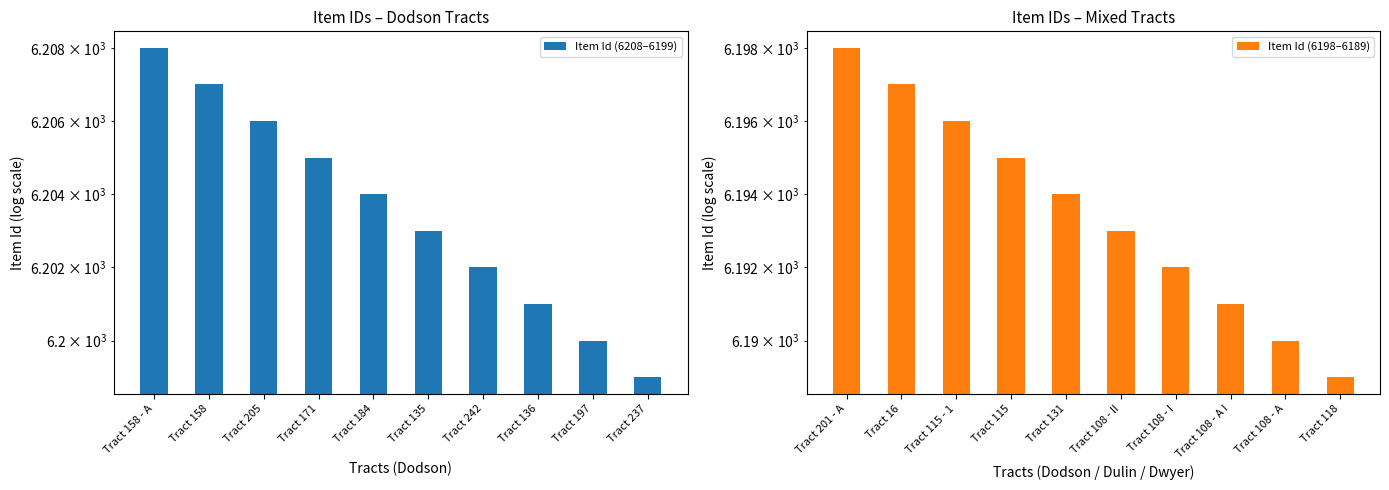

Which has a higher value, Tract 205 or Tract 237?

Tract 205